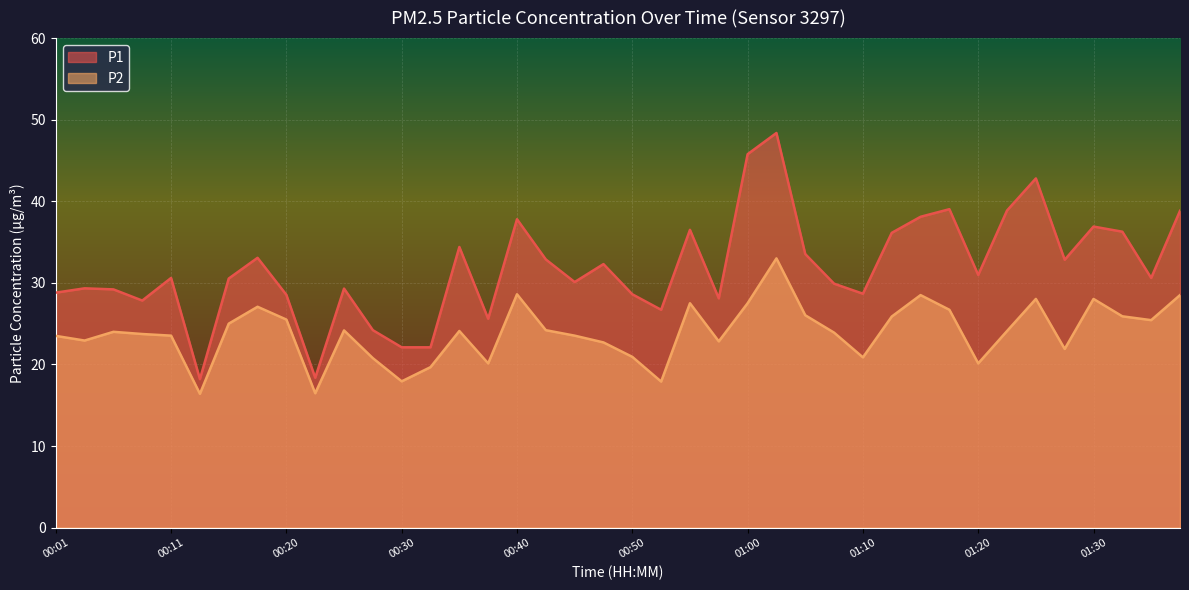

What are all the series names shown in the legend?

P1, P2